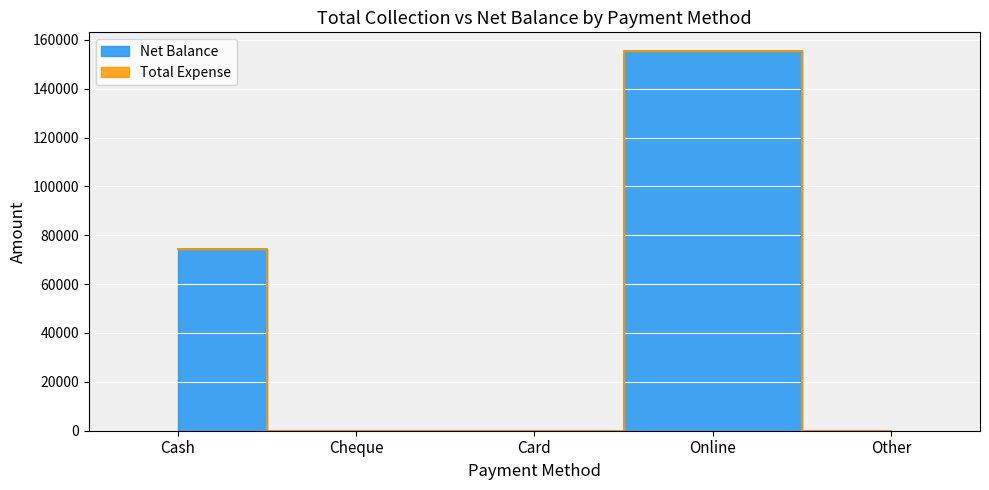

Is this an area chart (filled region under the line)?

No